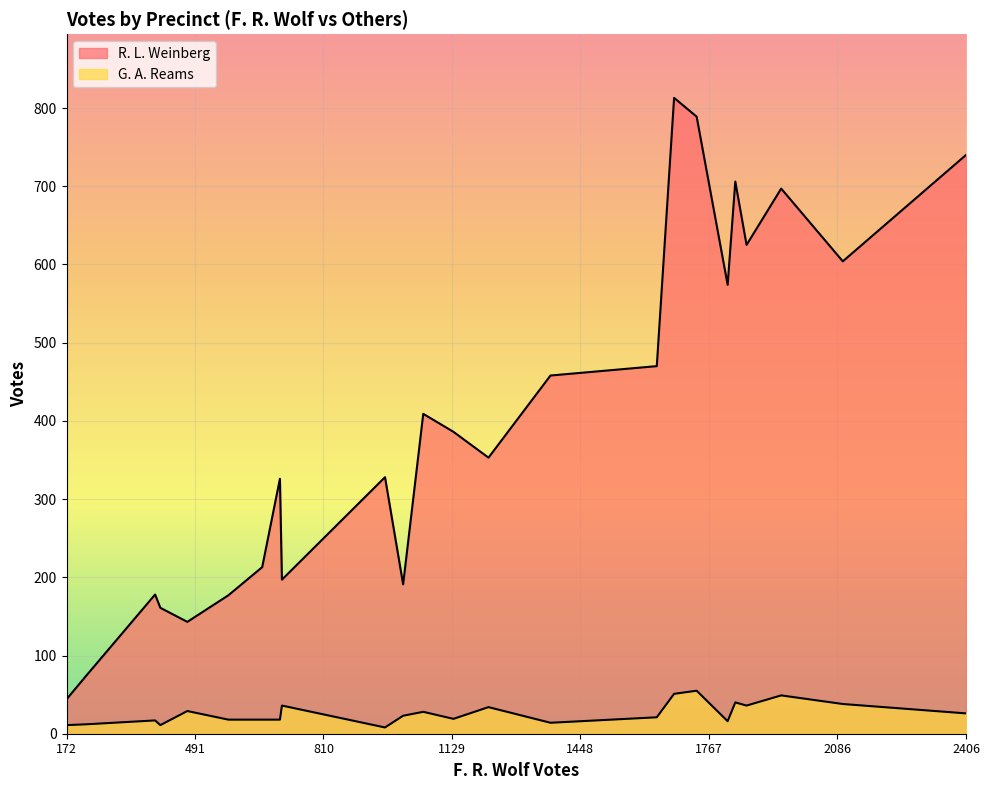

True or false: G. A. Reams and R. L. Weinberg cross at least once.

False